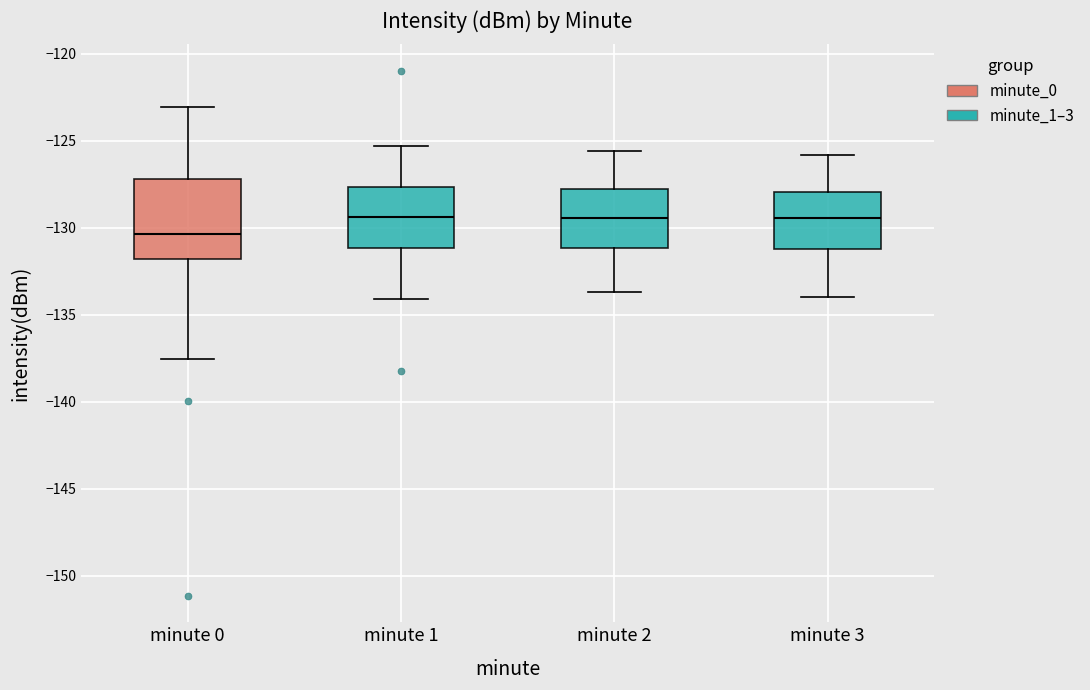

Where does the upper whisker of the box for minute 2 end on the y-axis? The values are not printed on the chart, so give them approximately, as read against the axis.

-125.5